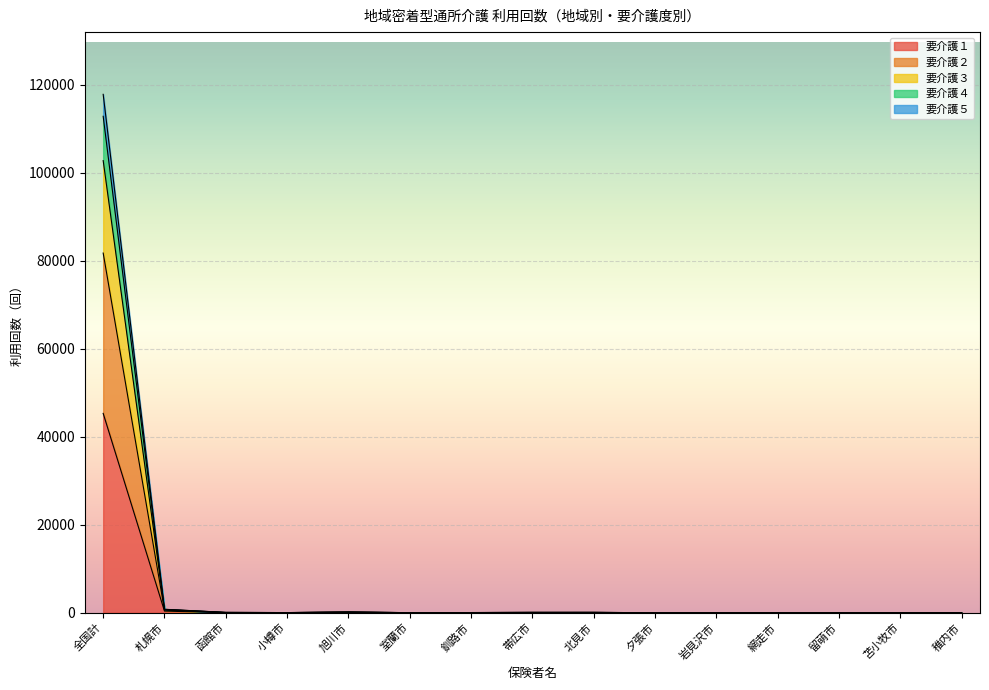

At which label does 要介護３ reach its peak?

全国計